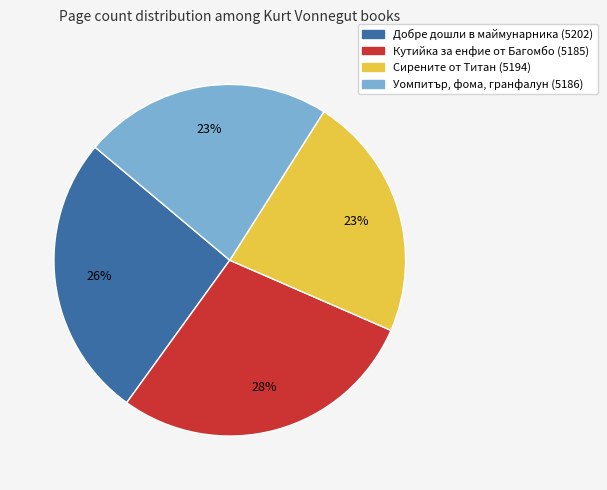

Is it true that Кутийка за енфие от Багомбо (5185) is 28% of the pie?

True